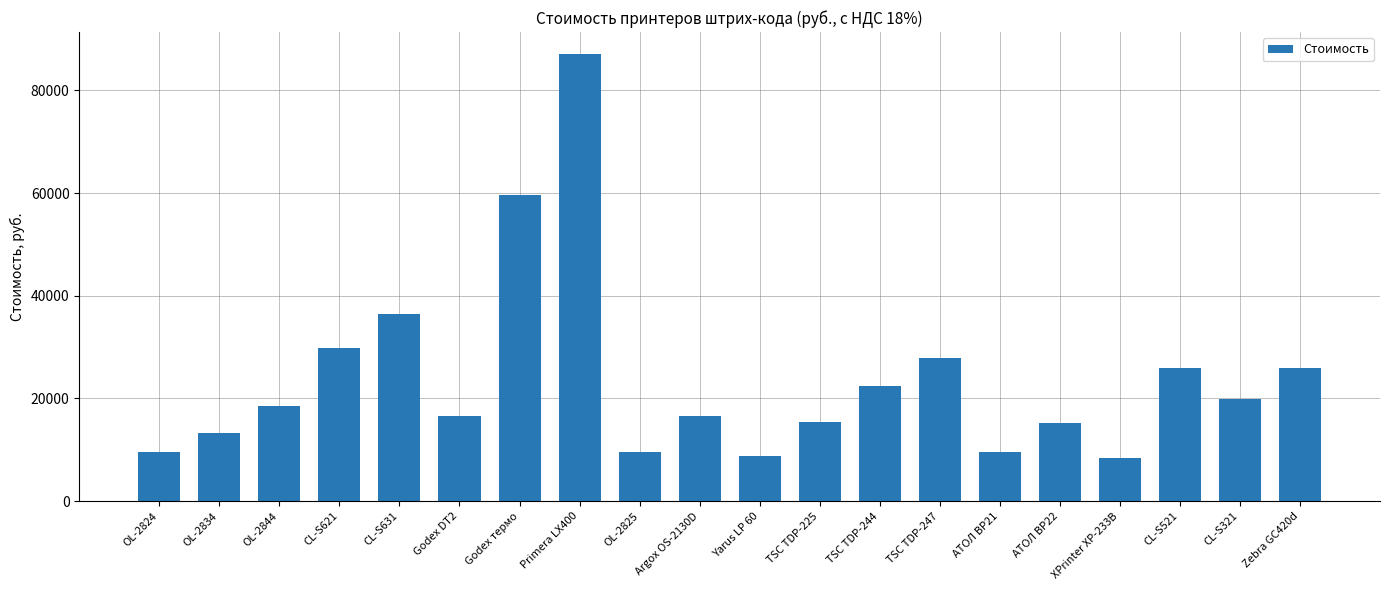

How many data points are less than 18500?

10